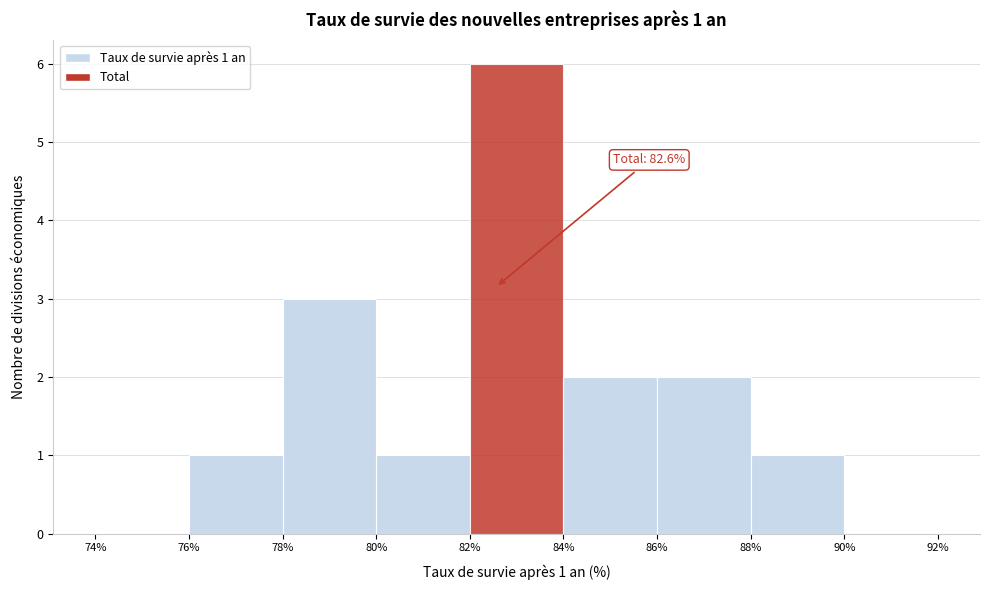

Which range on the x-axis has the tallest bar?

82% to 84%